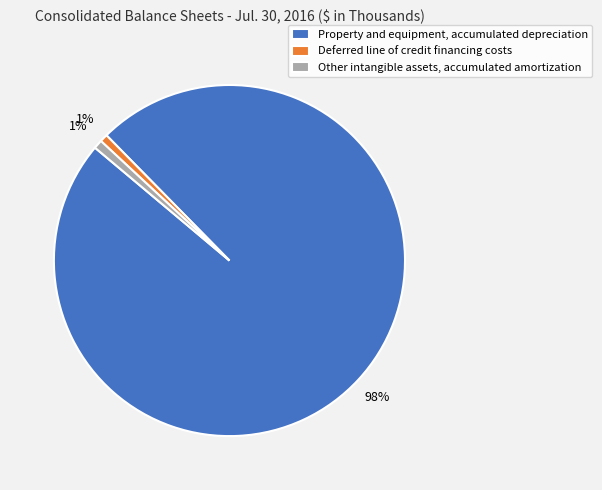

Which category accounts for the majority?

Property and equipment, accumulated depreciation